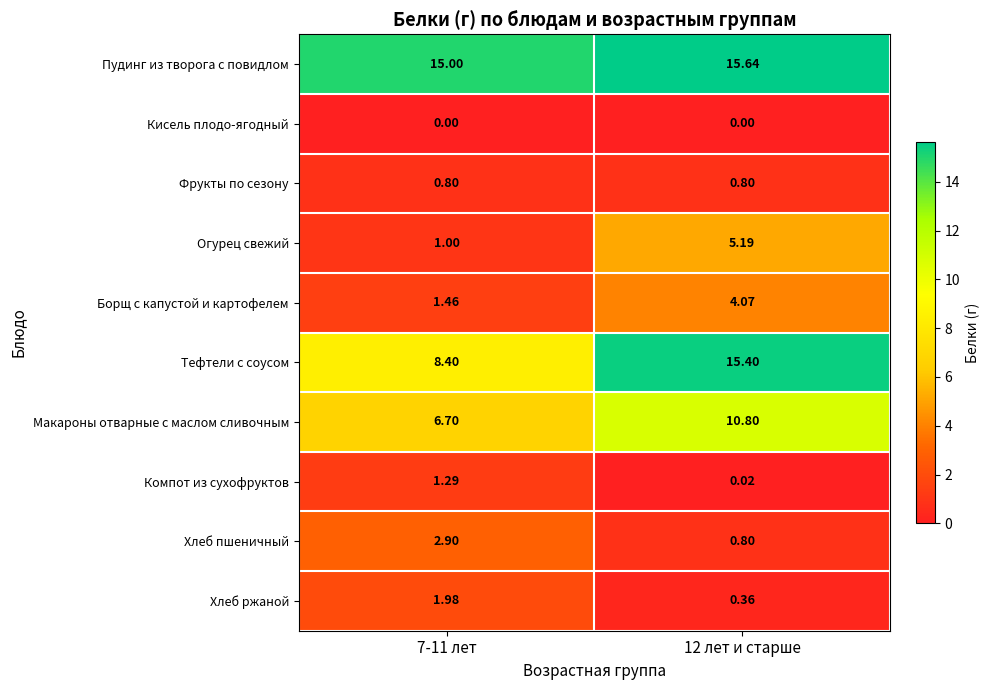

What is the total value across all series at 12 лет и старше?

53.1